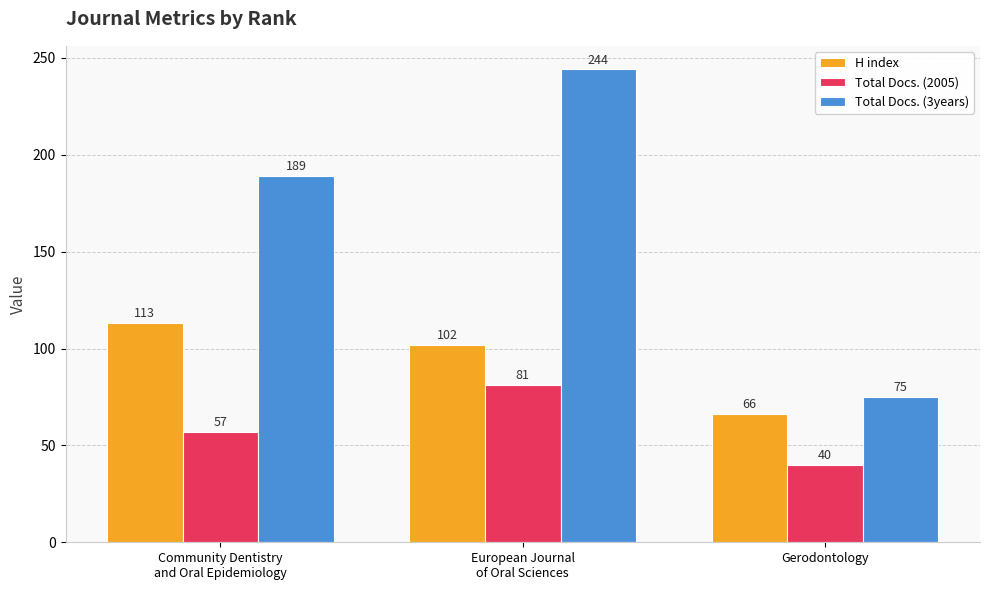

What is the total value across all series at Gerodontology?

181